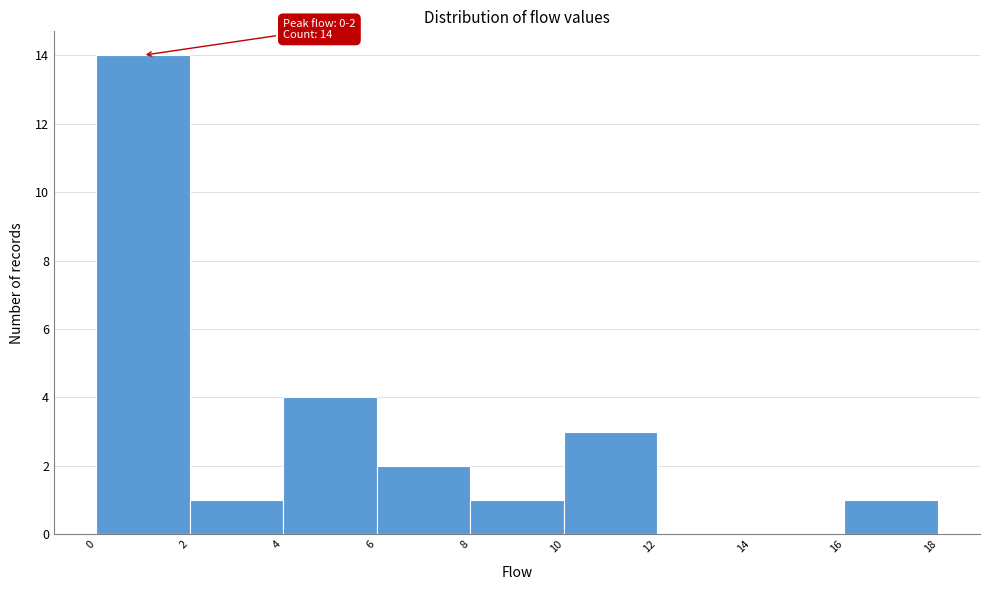

Over which range of the x-axis is the bar tallest?

0 to 2